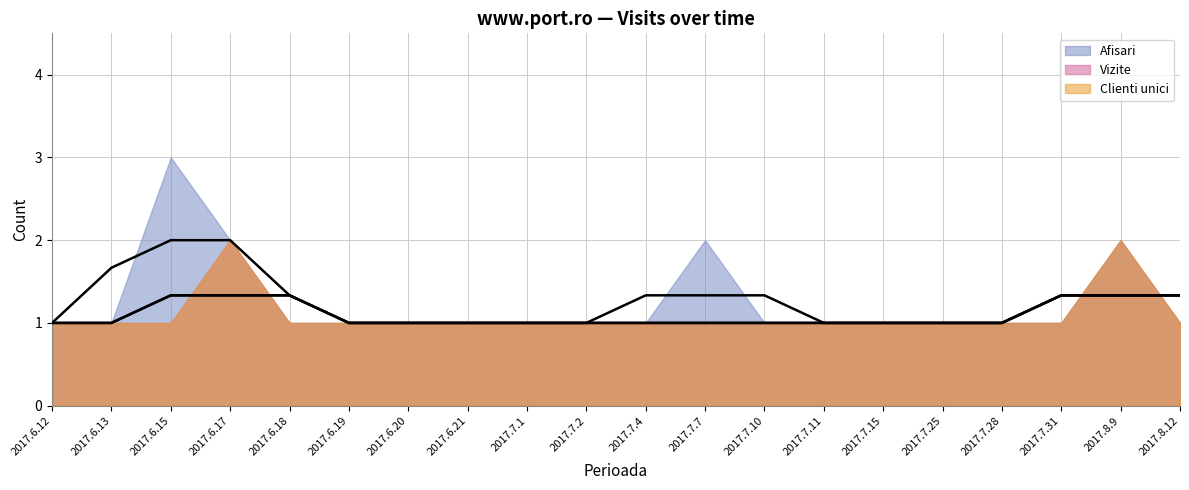

Reading left to right, transcribe all the data shown in this chart.

Afisari: 2017.6.12=1	2017.6.13=1	2017.6.15=3	2017.6.17=2	2017.6.18=1	2017.6.19=1	2017.6.20=1	2017.6.21=1	2017.7.1=1	2017.7.2=1	2017.7.4=1	2017.7.7=2	2017.7.10=1	2017.7.11=1	2017.7.15=1	2017.7.25=1	2017.7.28=1	2017.7.31=1	2017.8.9=2	2017.8.12=1
Vizite: 2017.6.12=1	2017.6.13=1	2017.6.15=1	2017.6.17=2	2017.6.18=1	2017.6.19=1	2017.6.20=1	2017.6.21=1	2017.7.1=1	2017.7.2=1	2017.7.4=1	2017.7.7=1	2017.7.10=1	2017.7.11=1	2017.7.15=1	2017.7.25=1	2017.7.28=1	2017.7.31=1	2017.8.9=2	2017.8.12=1
Clienti unici: 2017.6.12=1	2017.6.13=1	2017.6.15=1	2017.6.17=2	2017.6.18=1	2017.6.19=1	2017.6.20=1	2017.6.21=1	2017.7.1=1	2017.7.2=1	2017.7.4=1	2017.7.7=1	2017.7.10=1	2017.7.11=1	2017.7.15=1	2017.7.25=1	2017.7.28=1	2017.7.31=1	2017.8.9=2	2017.8.12=1